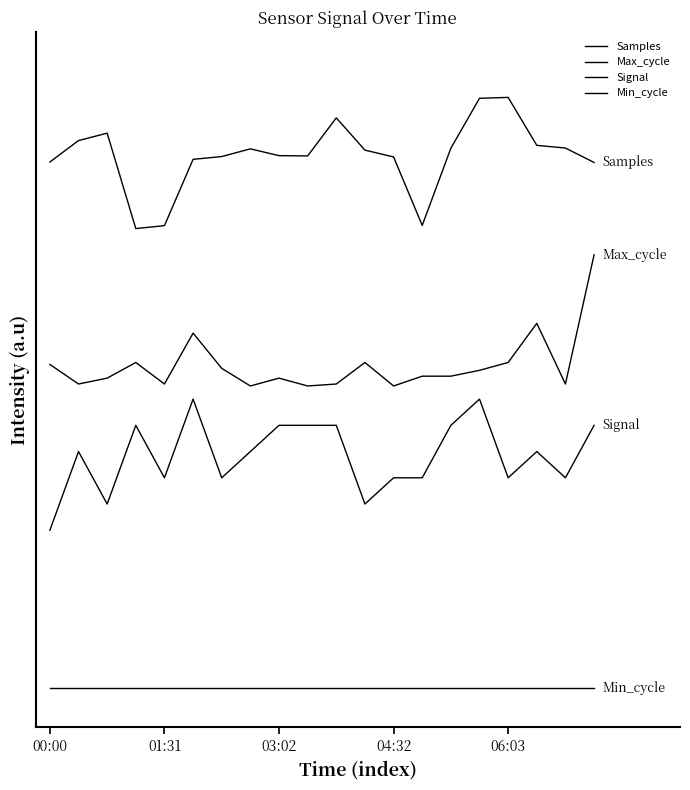

What is the greatest value displayed?

4.5